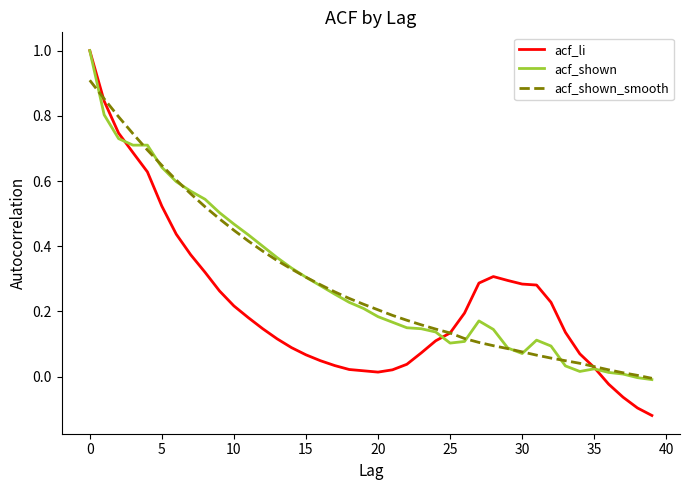

Which series has the widest spread of values?

acf_li